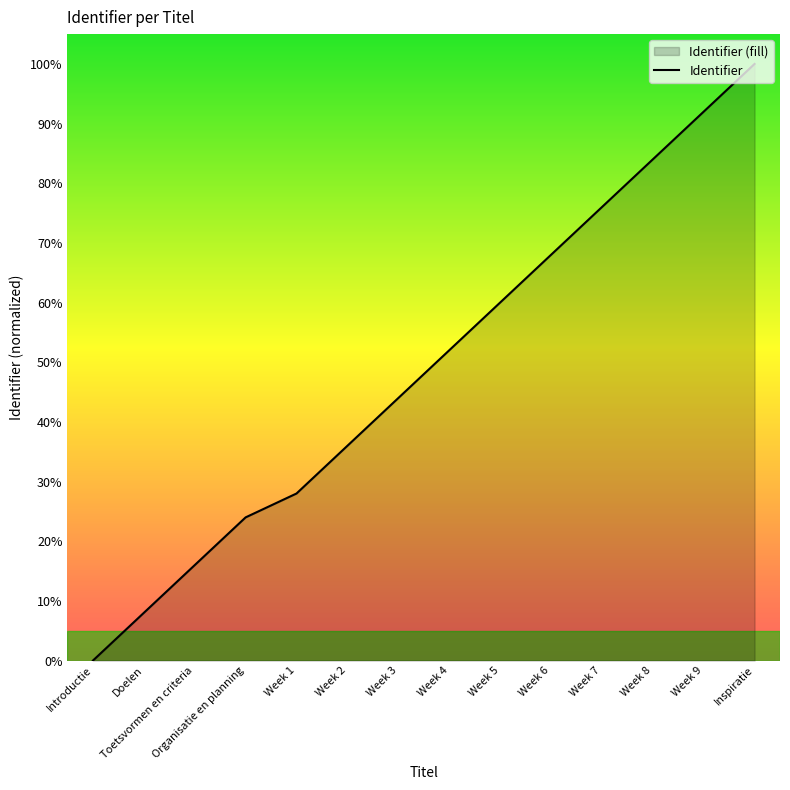

Between Week 5 and Week 1, which is larger?

Week 5